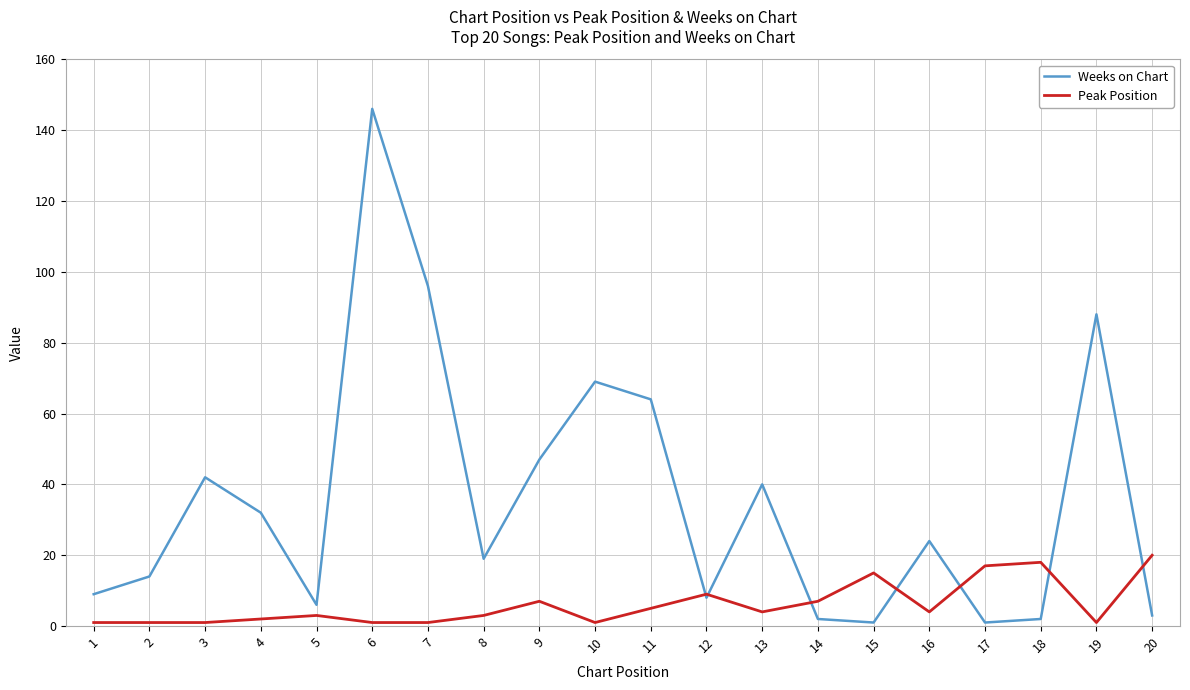

Where is Weeks on Chart nearest to the value 73?

10